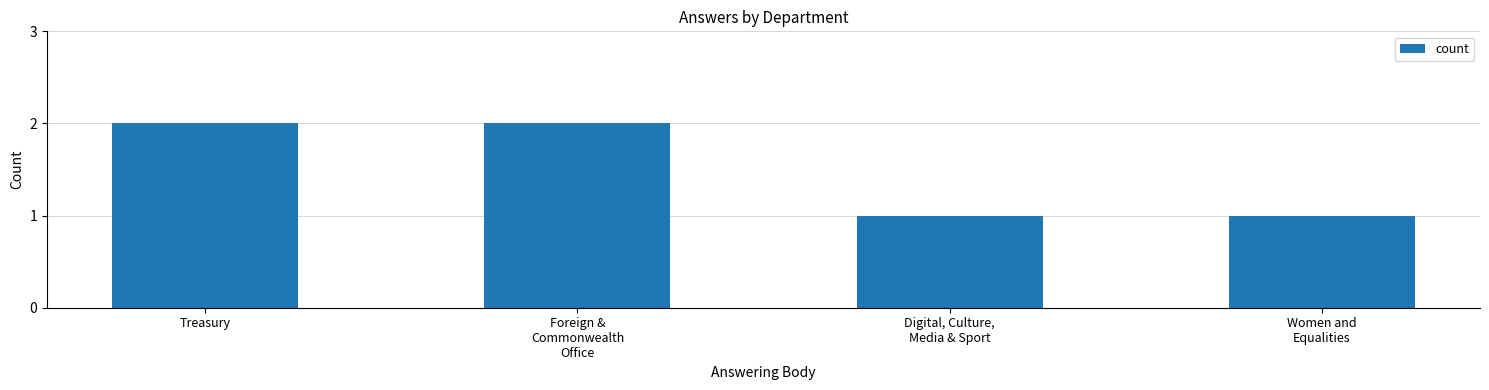

How many bars are there in total?

4